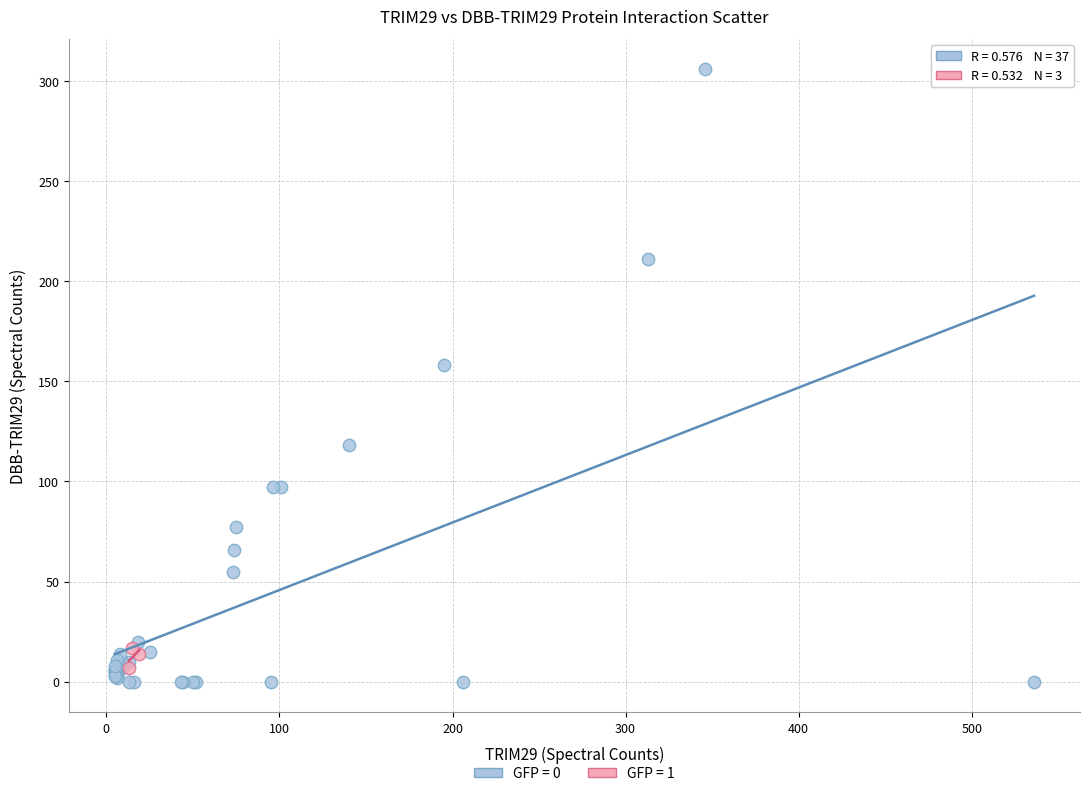

Which series reaches the maximum Y coordinate?

GFP = 0